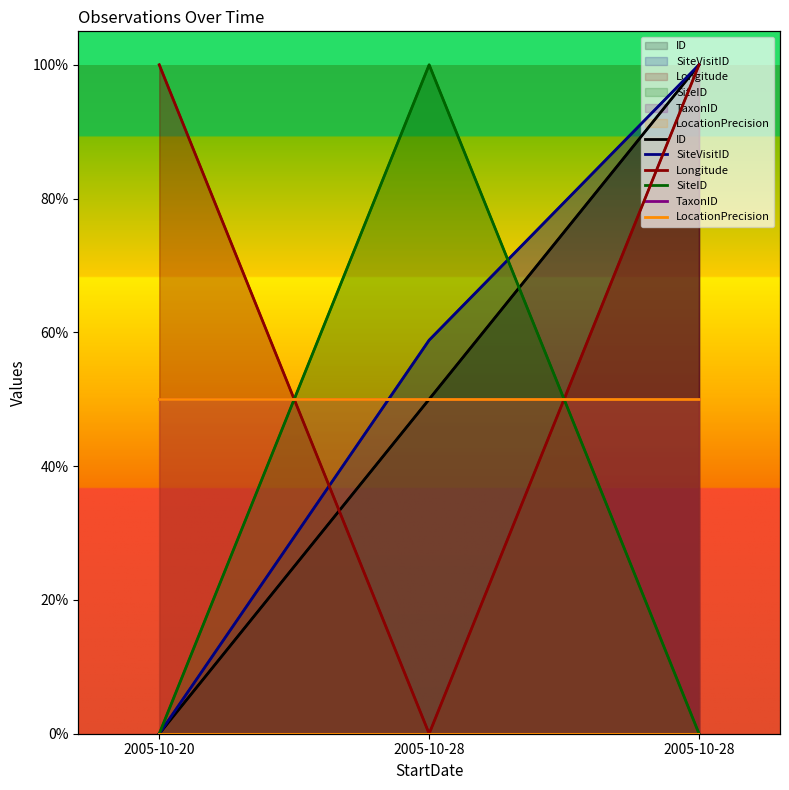

How many ID values are between 0 and 1?

3